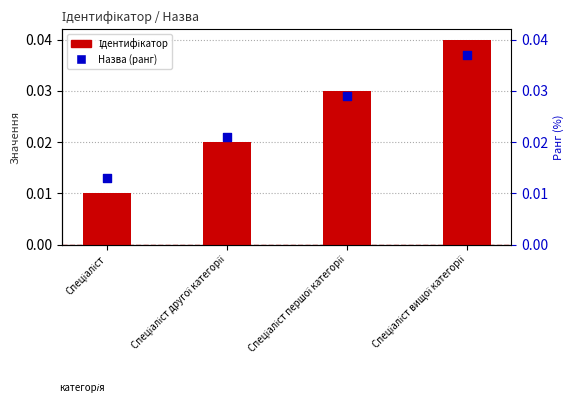

At which category is the sum across all series the highest?

Спеціаліст вищої категорії